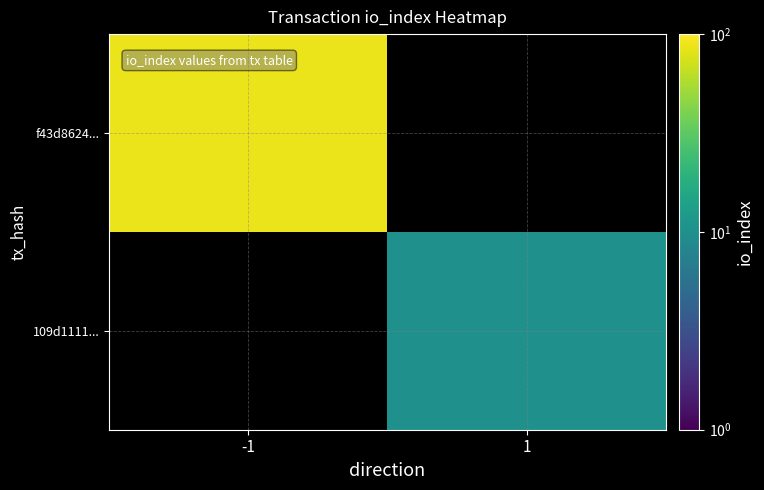

What is the smallest value displayed?

10.0